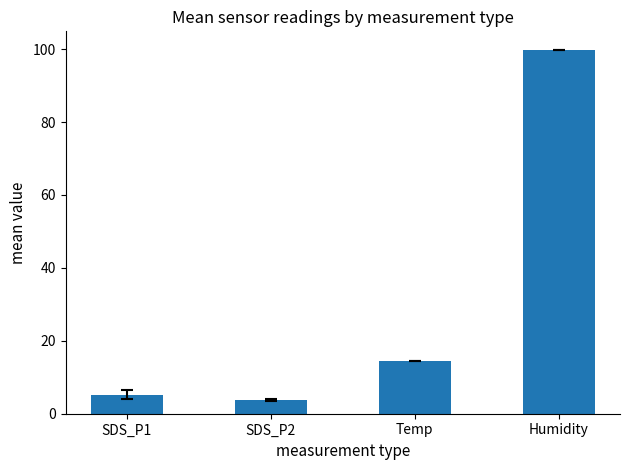

The value at Humidity is 143.4. True or false?

False